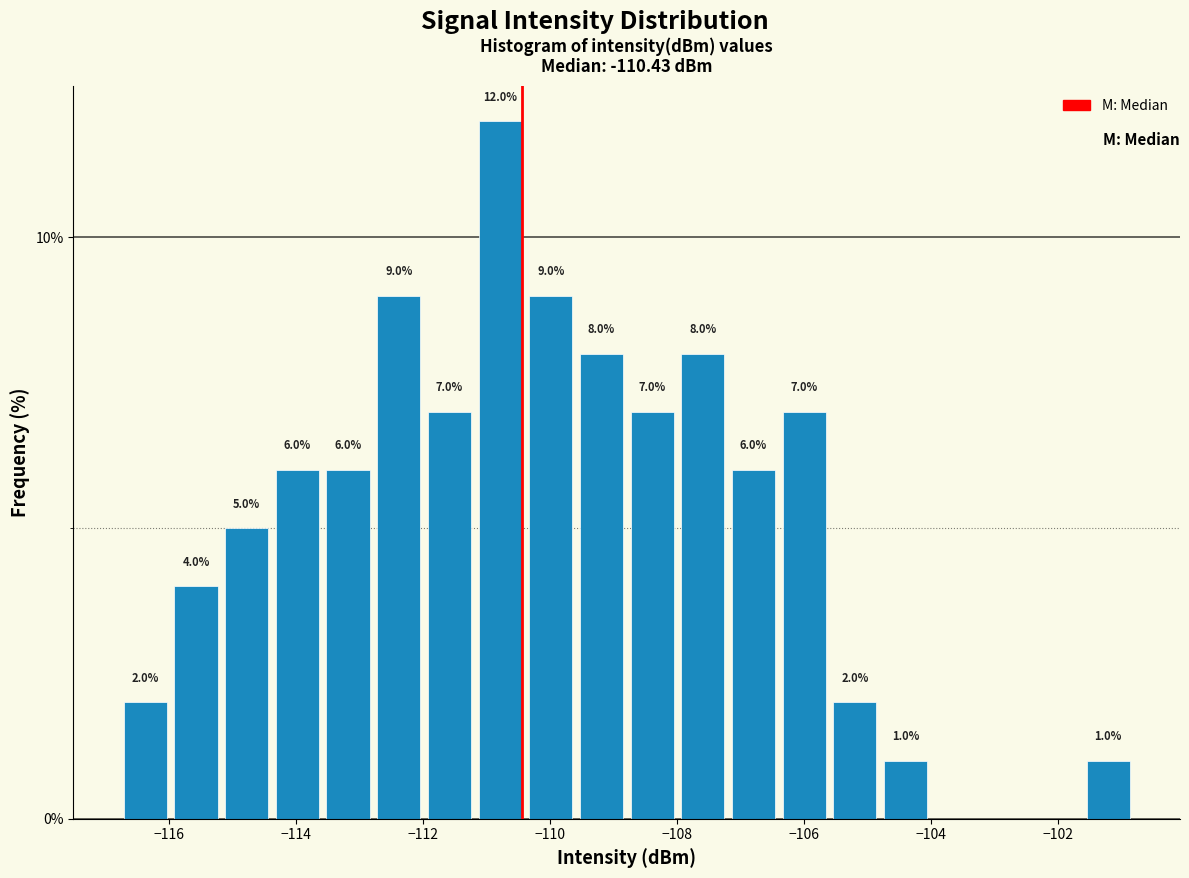

Read against the x-axis, roughly where is the centre of the tallest bar?

-110.8